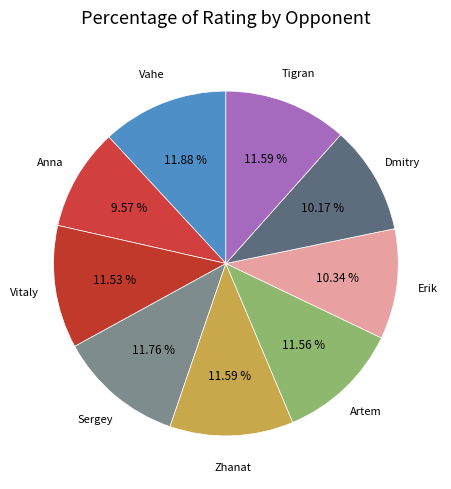

To the nearest percent, what is the difference between the largest and smallest slice percentages?

2%